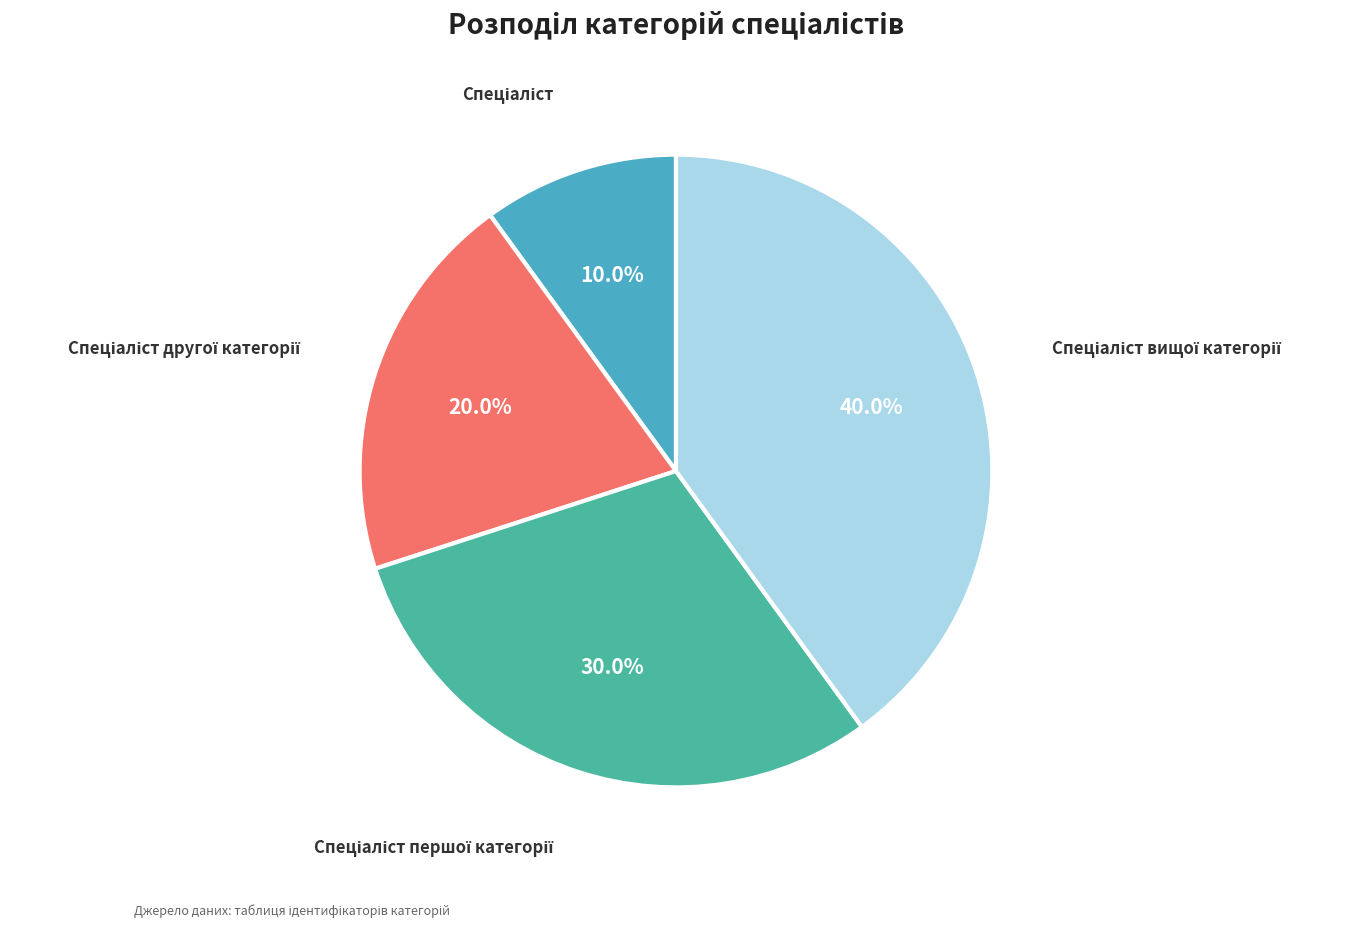

How many slices are in this pie chart?

4